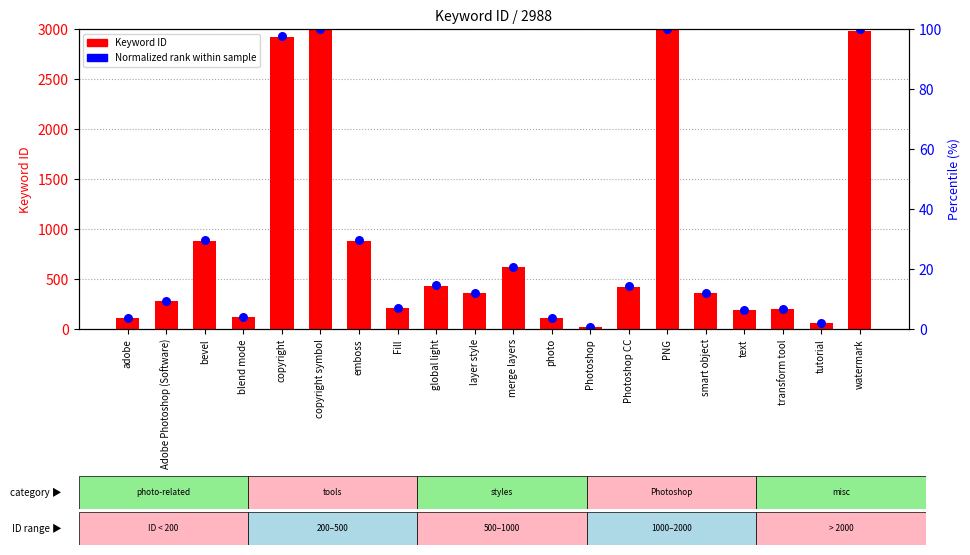

At which category is the sum across all series the highest?

copyright symbol